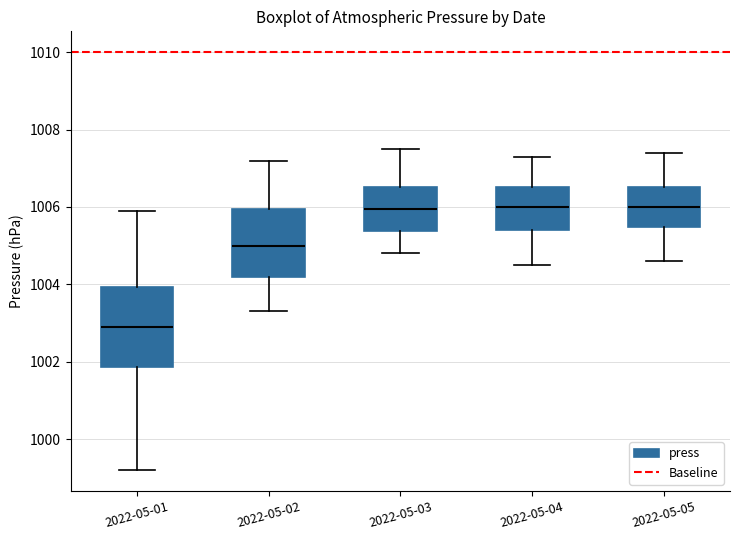

Which box is the tallest, from its lower edge to its upper edge?

2022-05-01